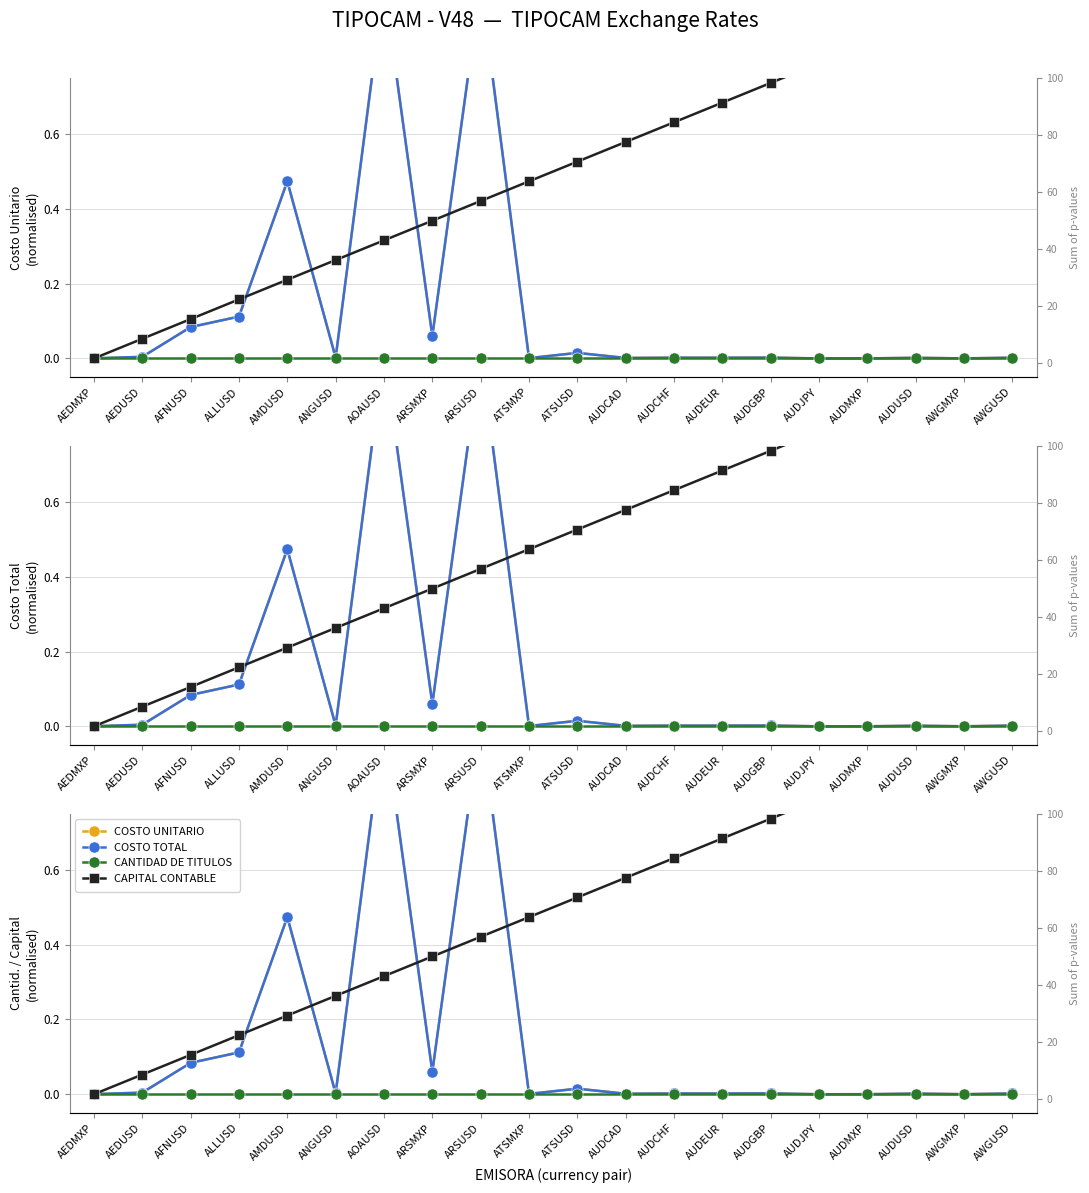

What is the greatest value displayed?

1.0